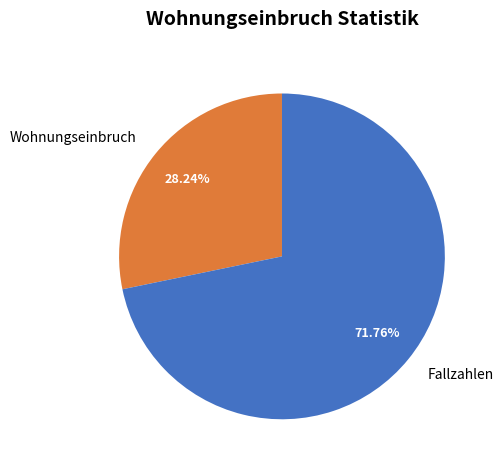

To the nearest percent, what portion does Wohnungseinbruch represent?

28%